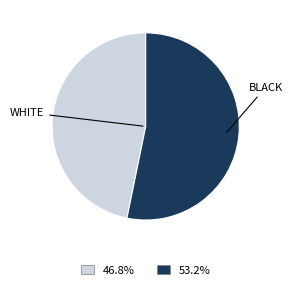

Is there a majority slice in this chart?

Yes